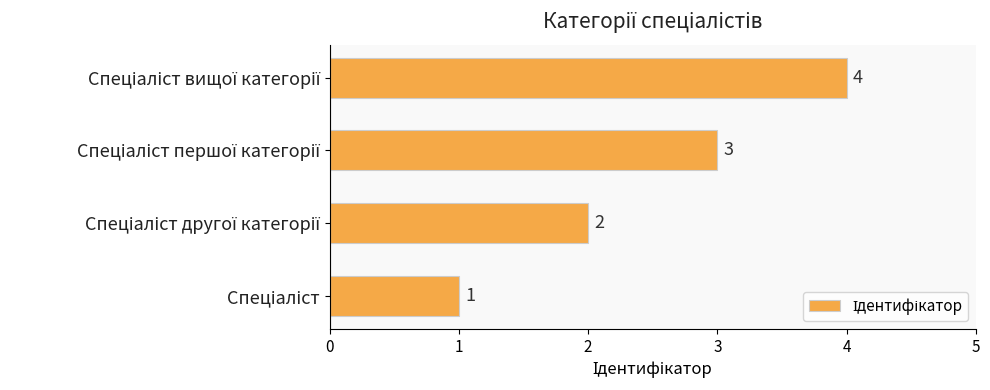

How many categories are shown in the chart?

4